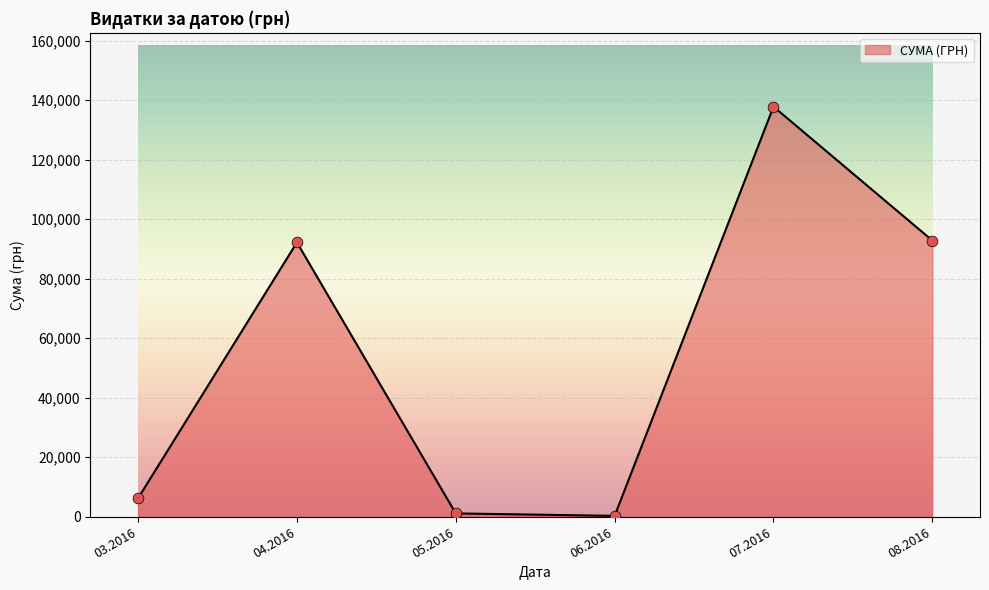

What is the change in value from 04.2016 to 07.2016?

+45630.8